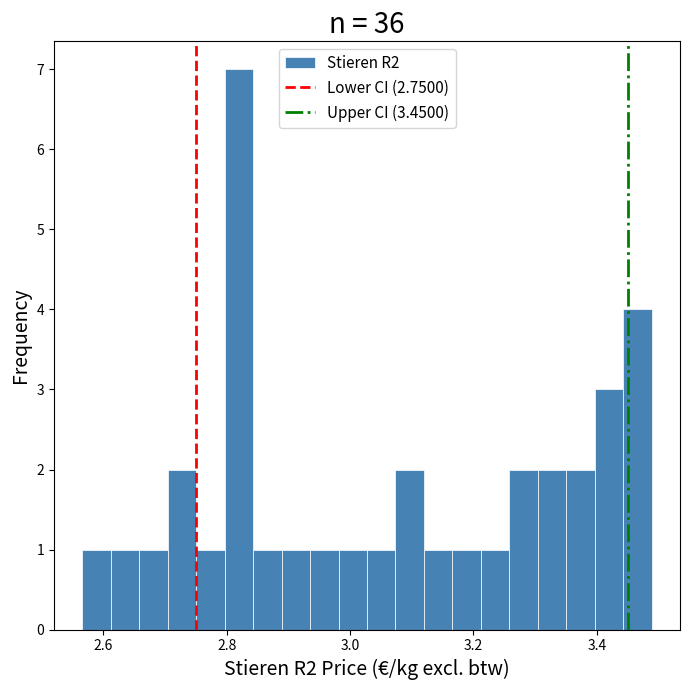

Around what value on the x-axis is the tallest bar? Give the approximate position of its centre, as read against the axis.

2.82